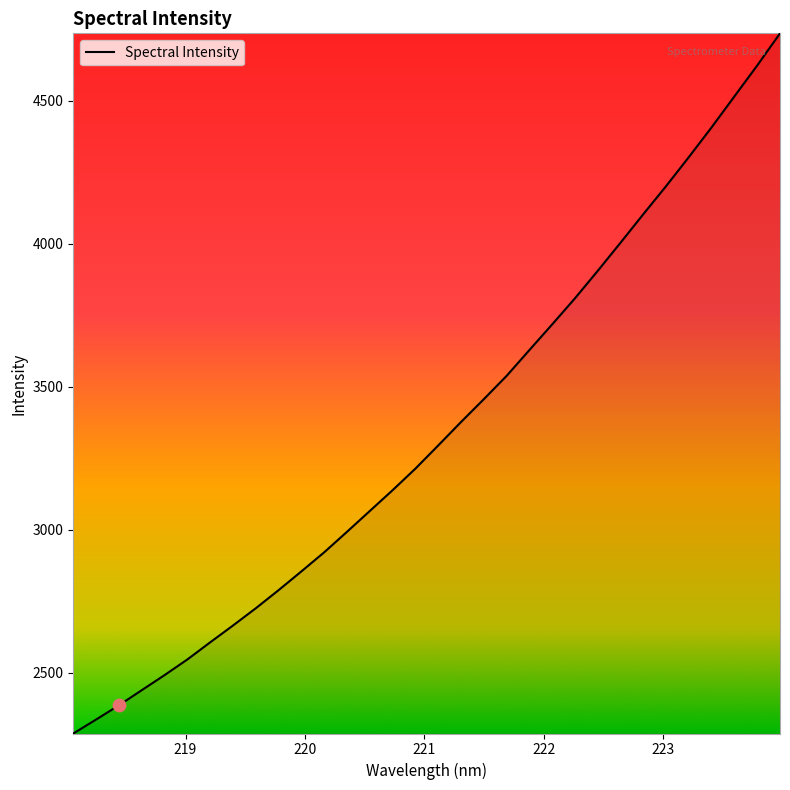

What is the difference between the maximum and minimum values?

2446.4